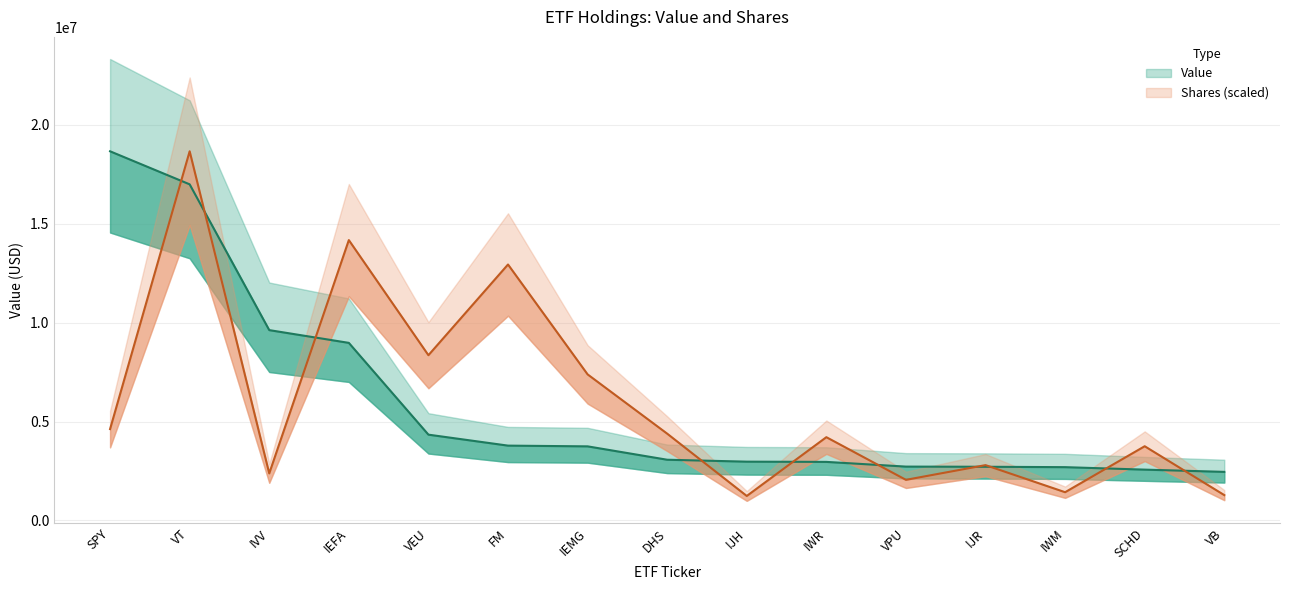

What is the label of the 2nd point from the left?

VT